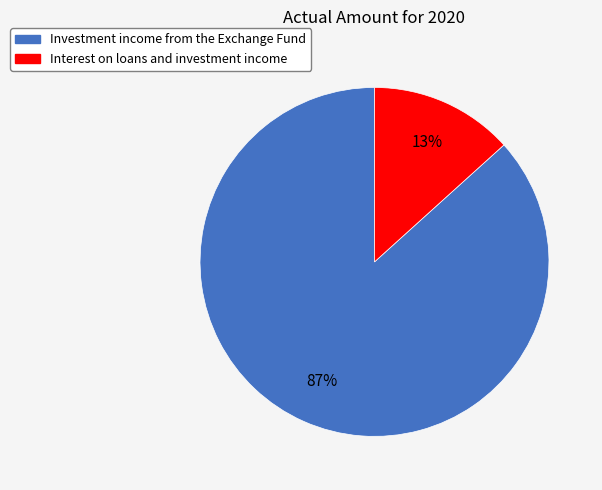

To the nearest percent, what is the average slice percentage?

50%